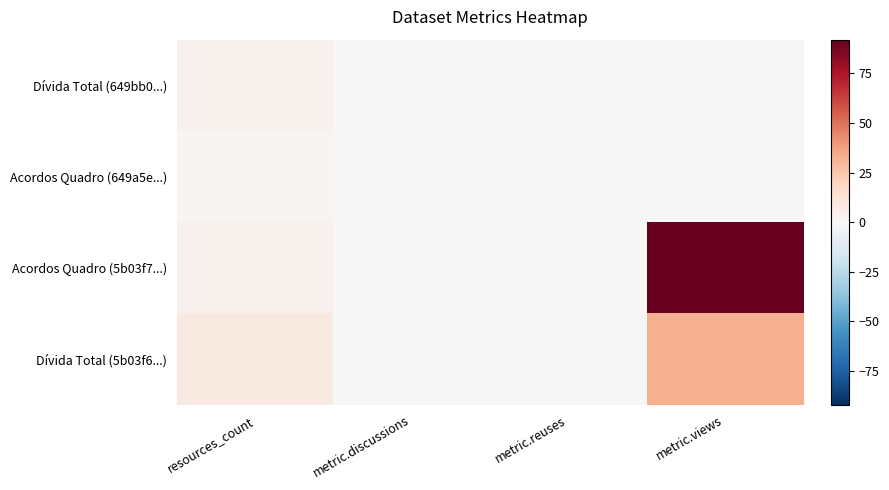

At which category is the sum across all series the highest?

metric.views